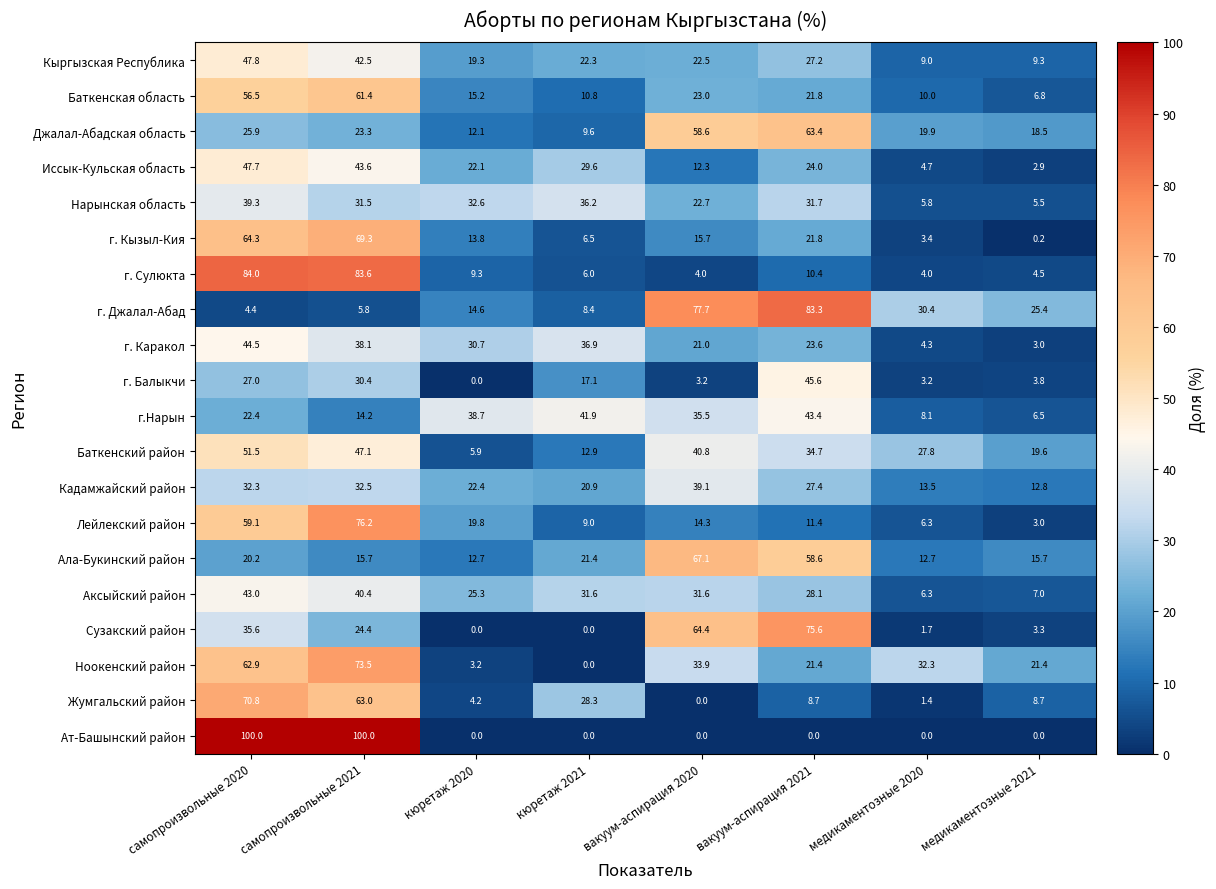

The value of г.Нарын at вакуум-аспирация 2020 is 35.5. True or false?

True